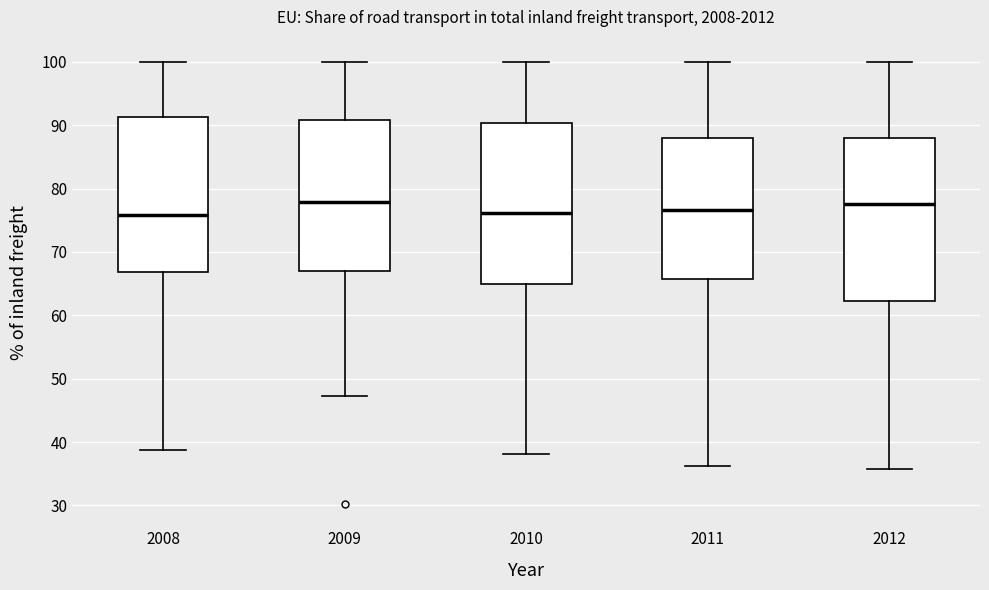

Where does the upper whisker of the box at x = 2008 end on the y-axis? The values are not printed on the chart, so give them approximately, as read against the axis.

100